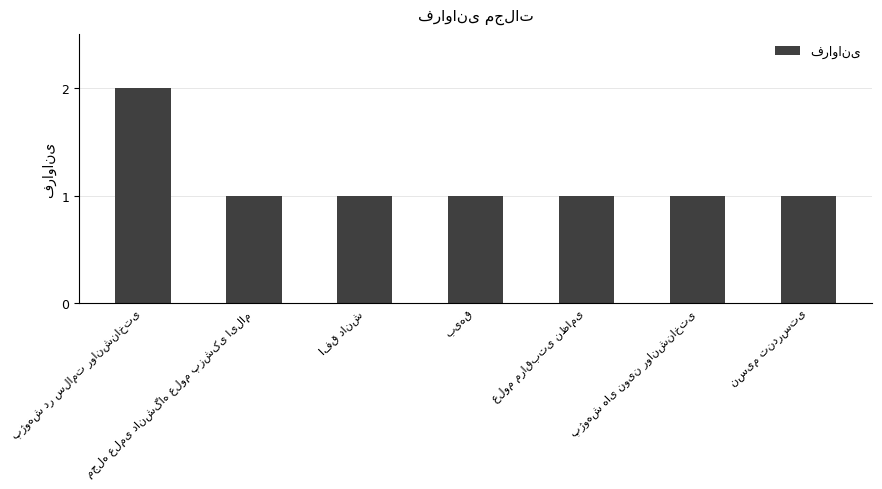

What is the value of the 5th bar from the left?

1